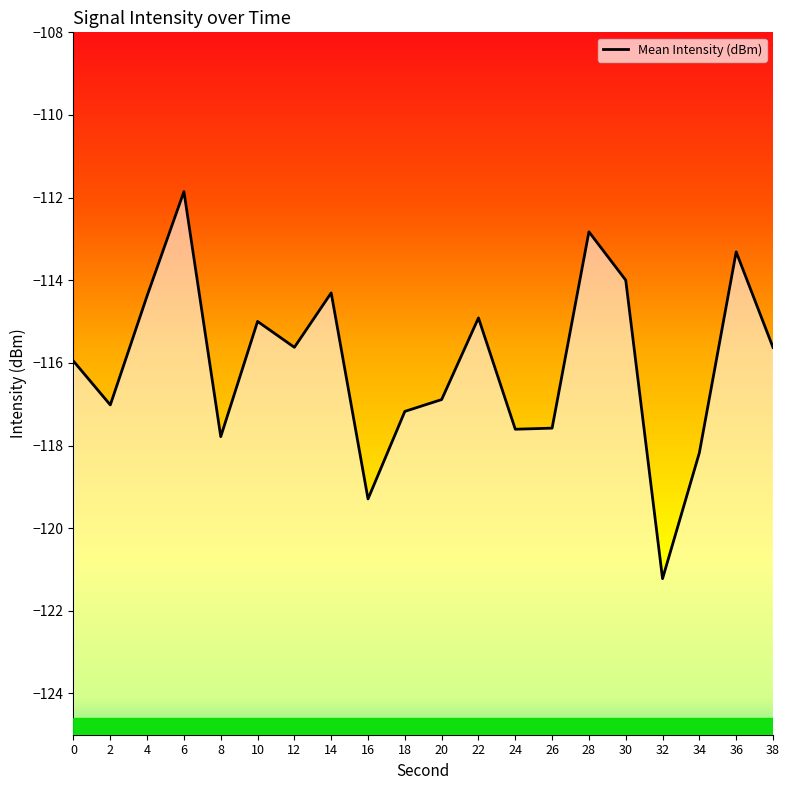

Count the number of categories in the chart.

20